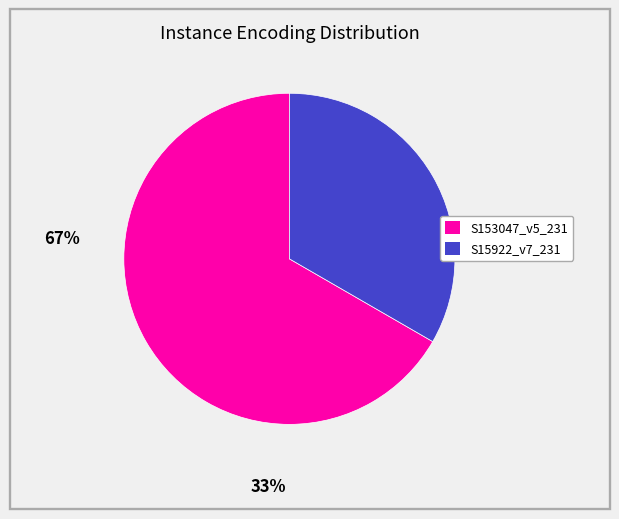

Combined, do S15922_v7_231 and S153047_v5_231 account for over 50%?

Yes